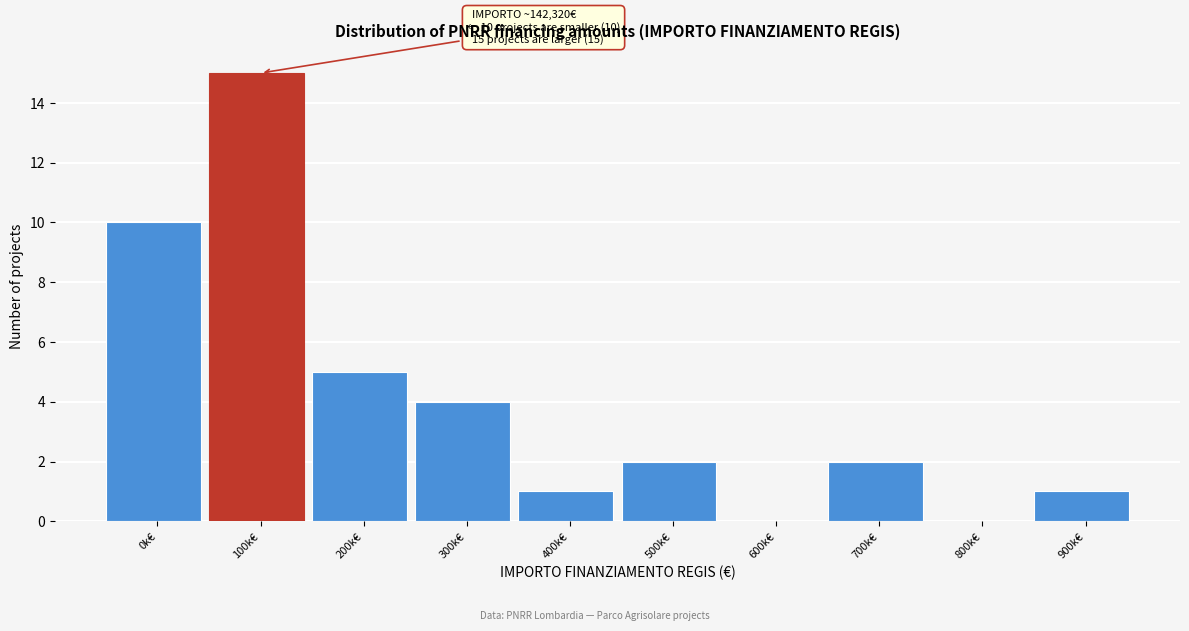

Reading left to right, list all the values displayed in this chart.

0k€=10	100k€=15	200k€=5	300k€=4	400k€=1	500k€=2	600k€=0	700k€=2	800k€=0	900k€=1